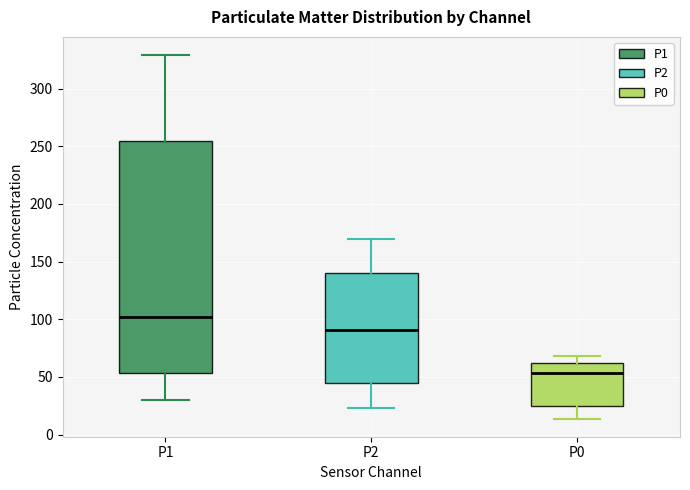

Reading left to right, read every box against the y-axis: the position of its median line, the range the box covers, and the ends of its whiskers. The values are not printed on the chart, so give them approximately, as read against the axis.

P1: median 100, box 55 to 255, whiskers 30 to 330
P2: median 90, box 45 to 140, whiskers 25 to 170
P0: median 55, box 25 to 60, whiskers 15 to 70